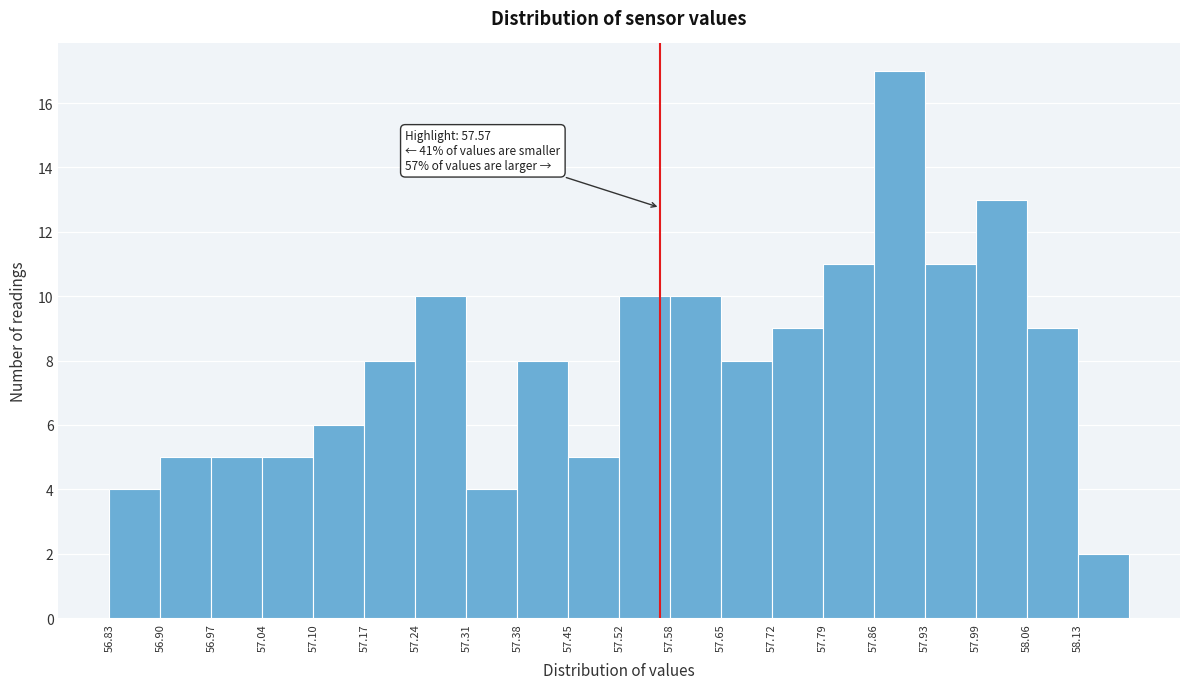

Over which range of the x-axis is the bar tallest?

57.86 to 57.93